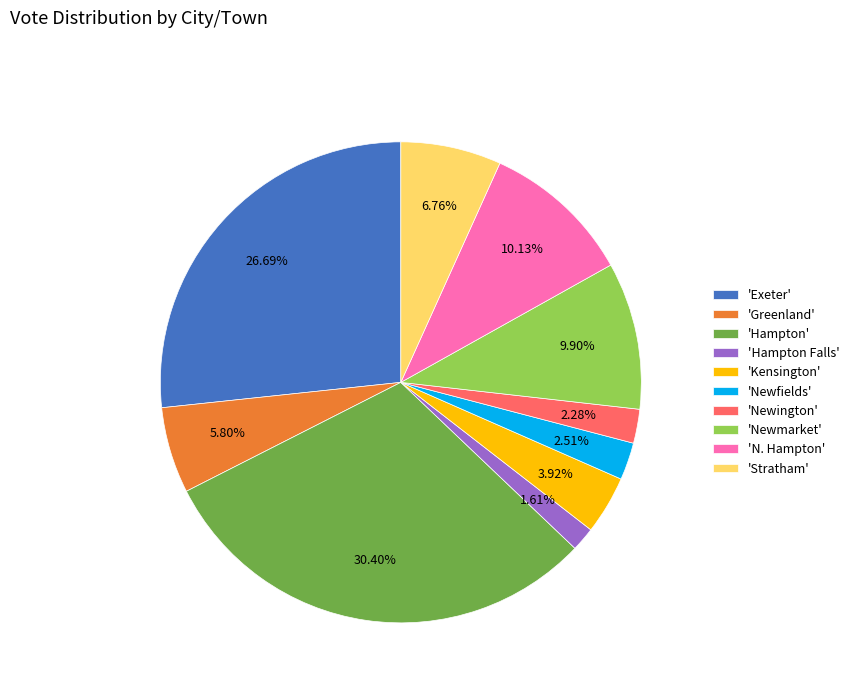

Is there a majority slice in this chart?

No